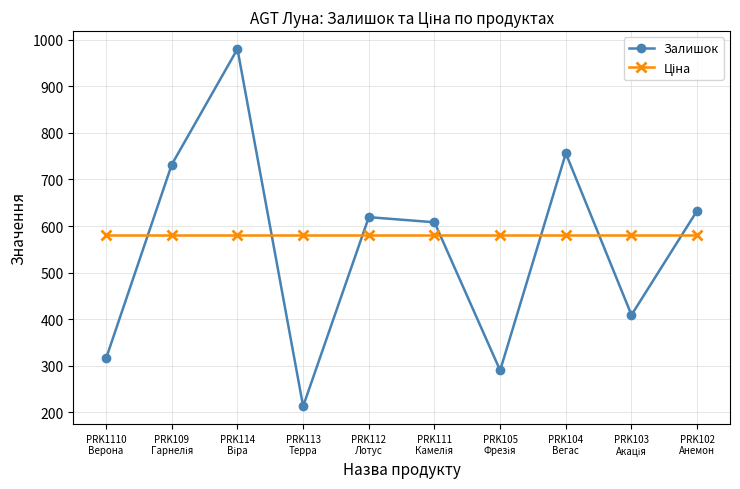

Which series has the widest spread of values?

Залишок